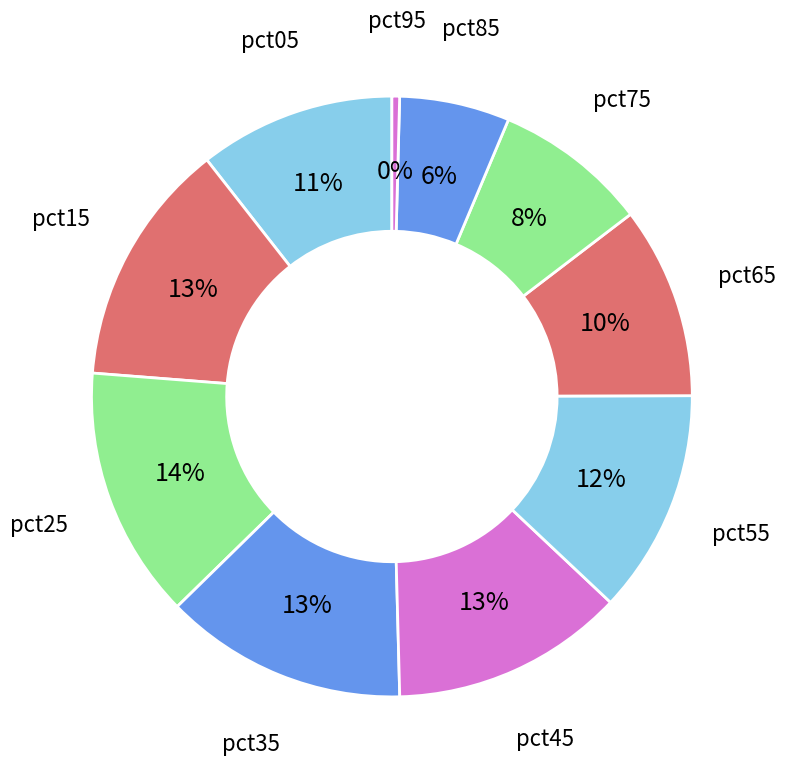

Count the number of slices in the pie.

10